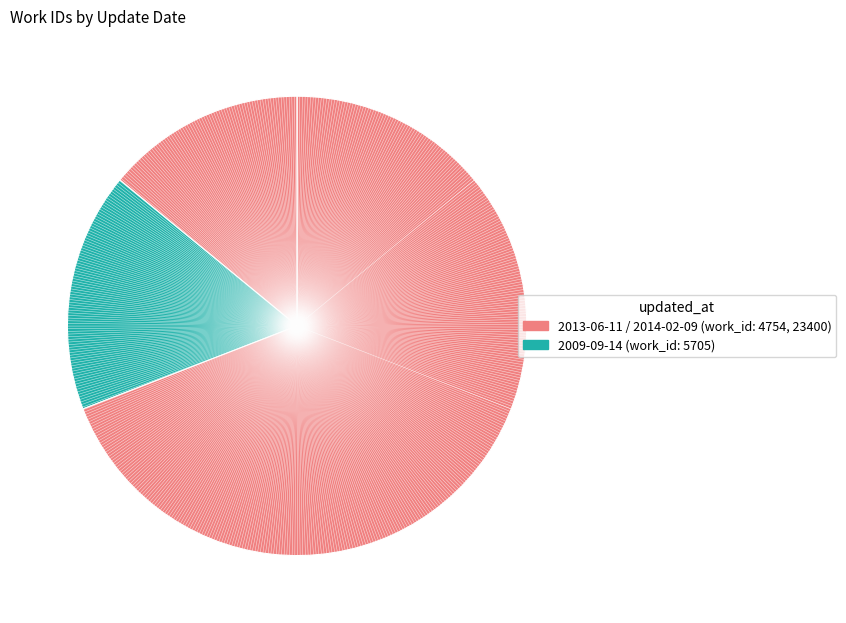

Rank the categories by value from lowest to highest.

2013-06-11, 2009-09-14, 2014-02-09